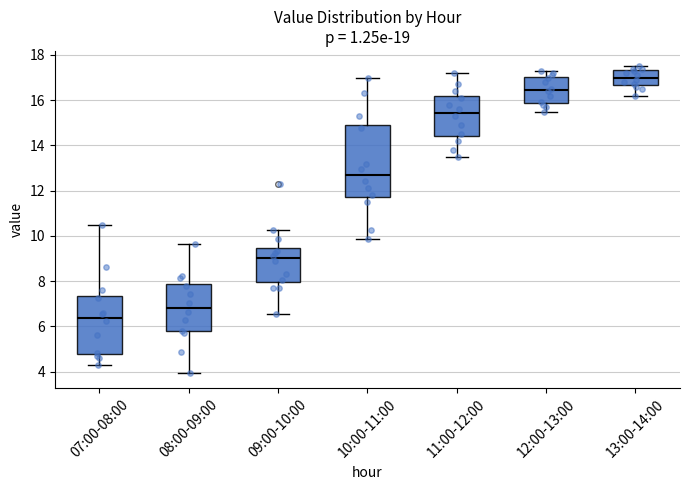

Reading left to right, read every box against the y-axis: the position of its median line, the range the box covers, and the ends of its whiskers. The values are not printed on the chart, so give them approximately, as read against the axis.

07:00-08:00: median 6.4, box 4.8 to 7.4, whiskers 4.2 to 10.6
08:00-09:00: median 6.8, box 5.8 to 7.8, whiskers 4.0 to 9.6
09:00-10:00: median 9.0, box 8.0 to 9.4, whiskers 6.6 to 10.2
10:00-11:00: median 12.8, box 11.8 to 14.8, whiskers 9.8 to 17.0
11:00-12:00: median 15.4, box 14.4 to 16.2, whiskers 13.6 to 17.2
12:00-13:00: median 16.4, box 15.8 to 17.0, whiskers 15.6 to 17.4
13:00-14:00: median 17.0, box 16.6 to 17.4, whiskers 16.2 to 17.6